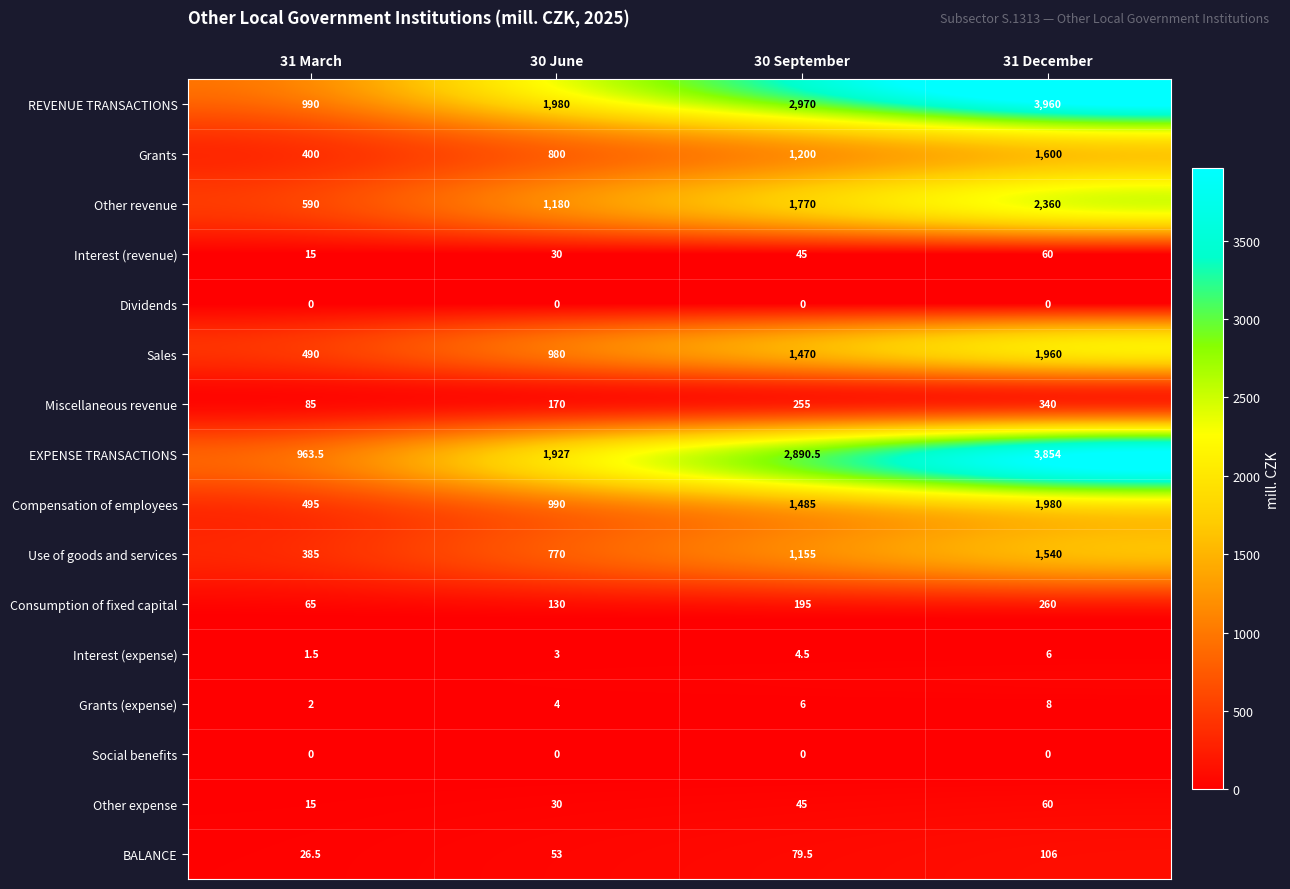

List the labels in order of EXPENSE TRANSACTIONS value, smallest first.

31 March, 30 June, 30 September, 31 December